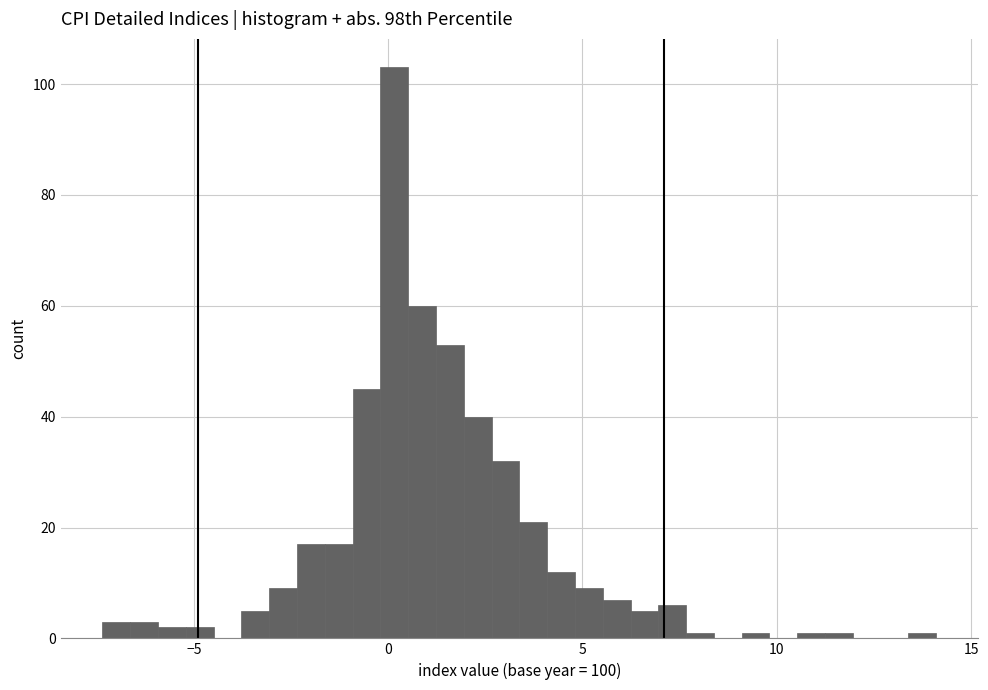

Around what value on the x-axis is the tallest bar? Give the approximate position of its centre, as read against the axis.

0.0